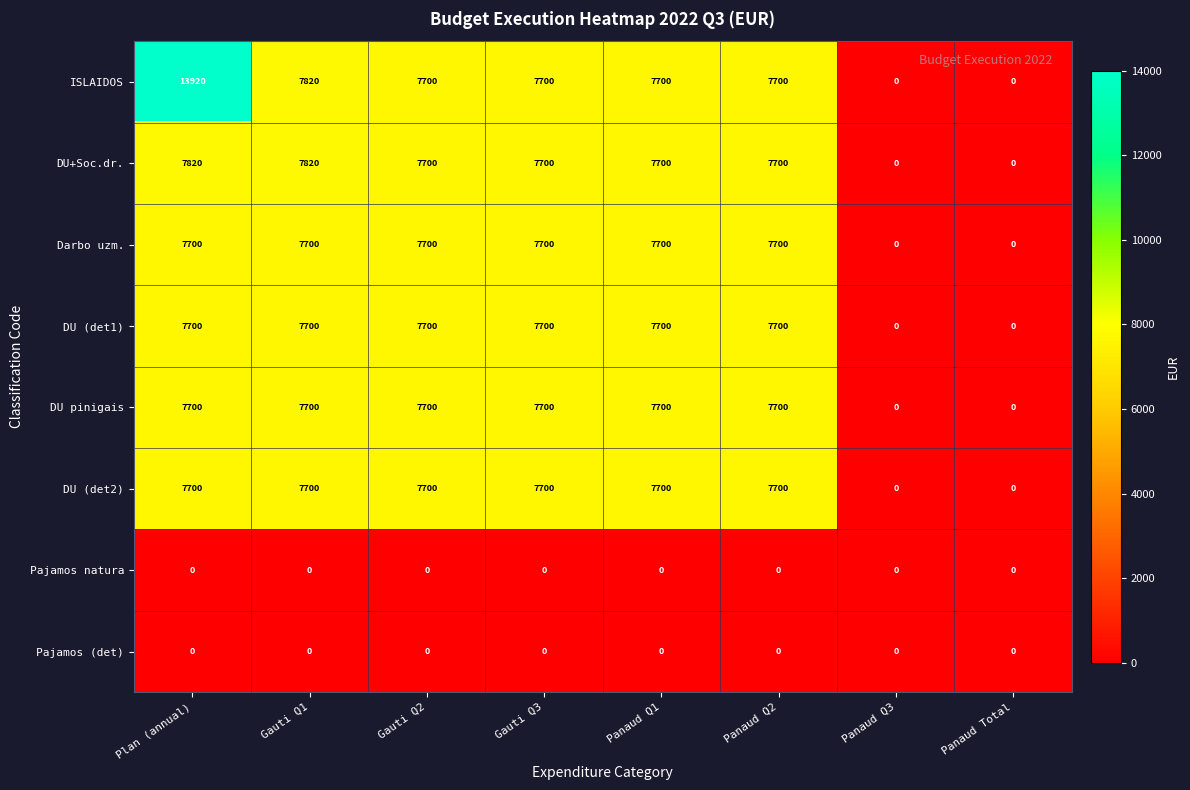

Which series has the largest range (max minus min)?

ISLAIDOS